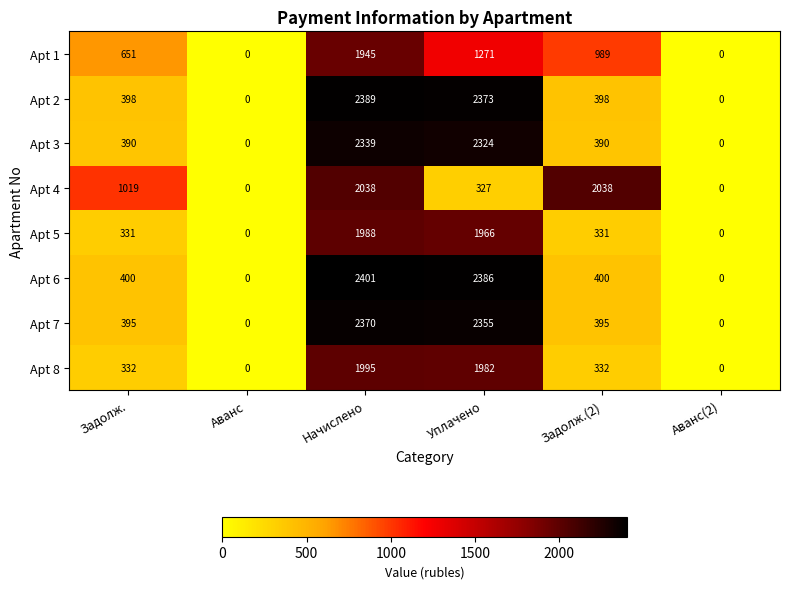

True or false: Apt 5 has a value of -1226 at Аванс(2).

False